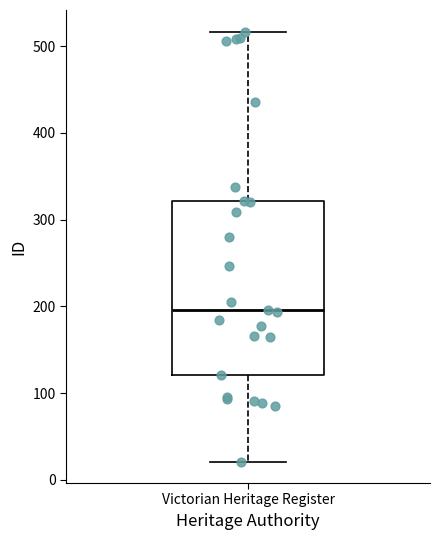

Transcribe this box plot: give where the median line is, the range the box spans, and where the two whiskers end, as read against the y-axis. The values are not printed on the chart, so give them approximately, as read against the axis.

median 200, box 120 to 320, whiskers 20 to 520